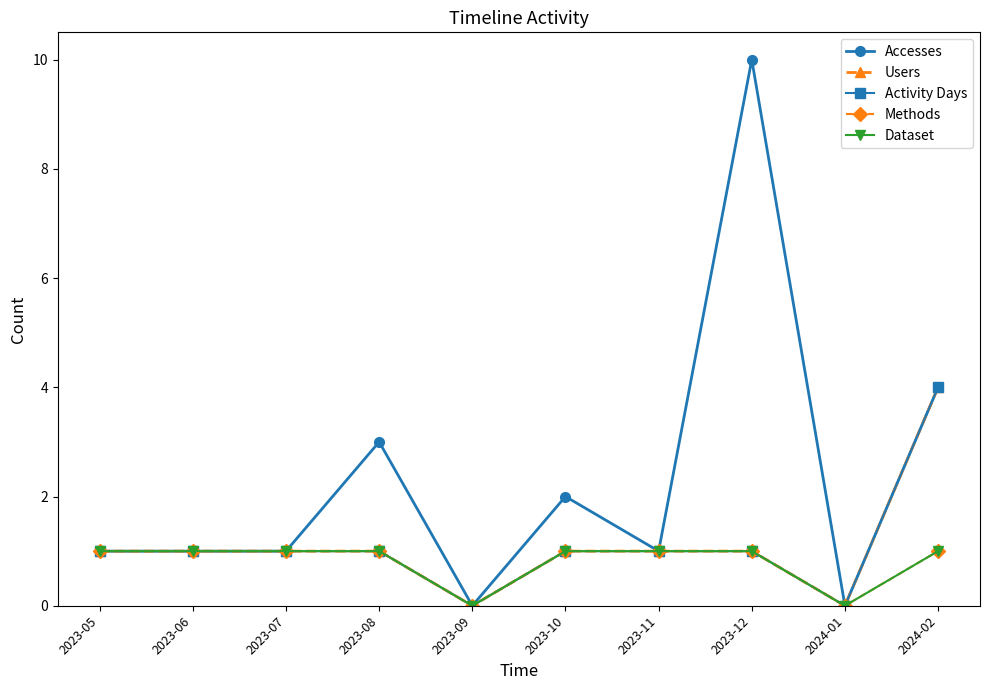

What is the sum of all Dataset values?

8